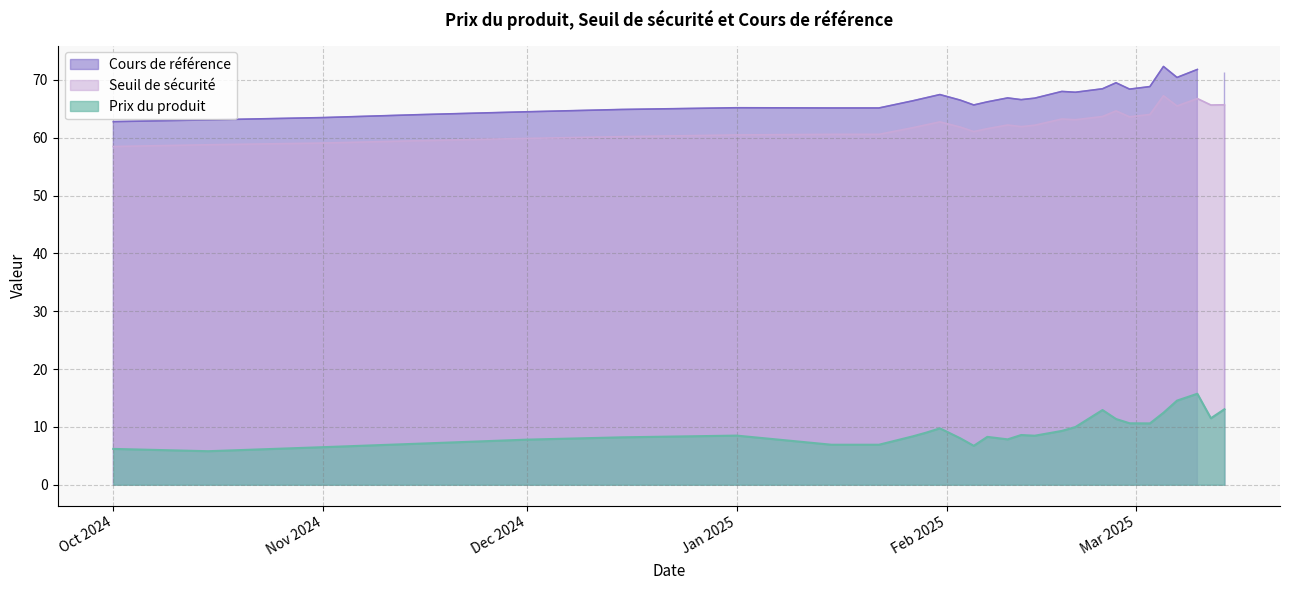

True or false: Prix du produit has more than 2 interior local peaks.

True